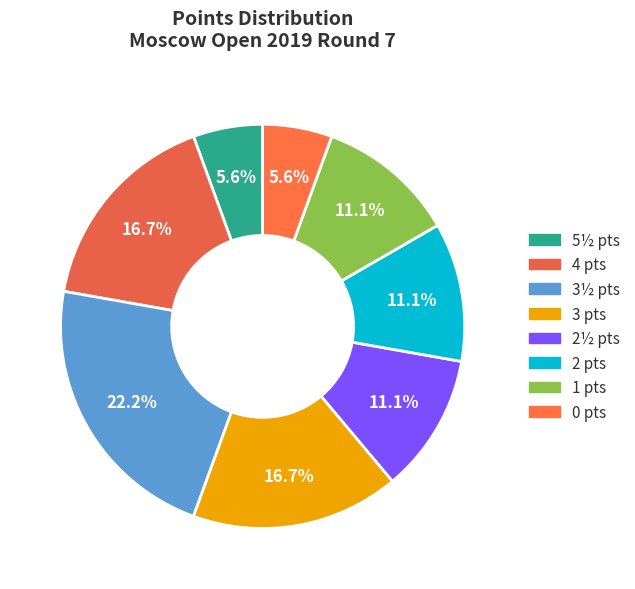

Count the number of slices in the pie.

8